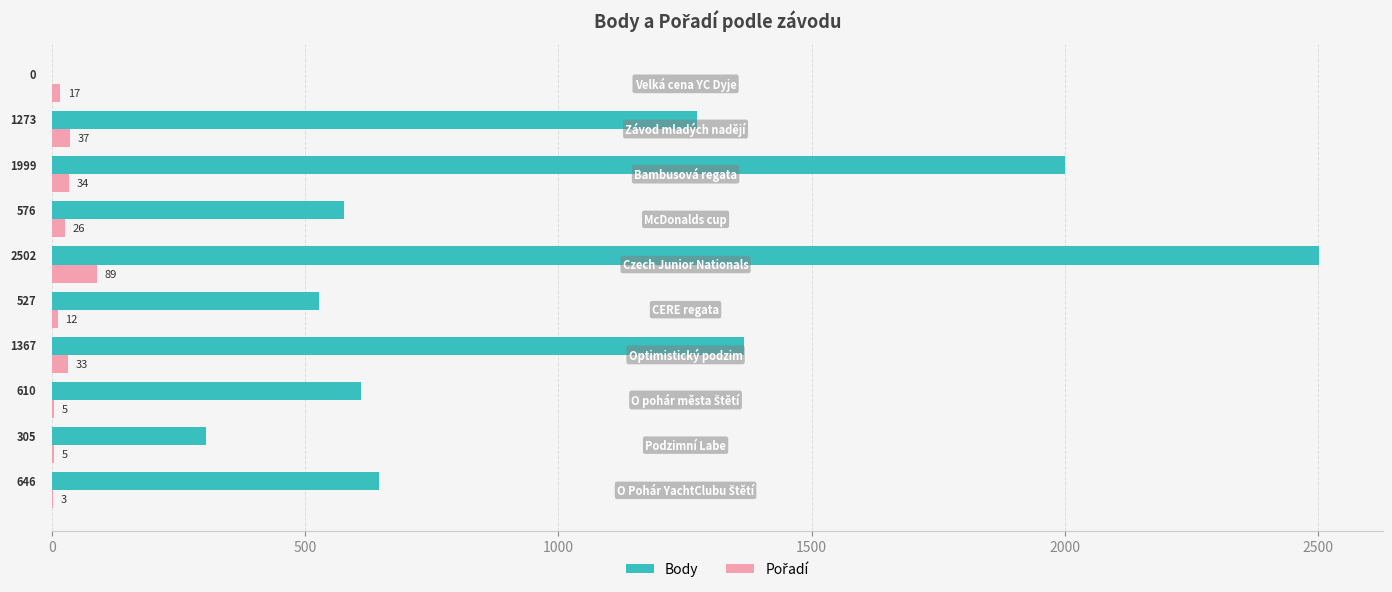

What is the maximum value shown in the chart?

2502